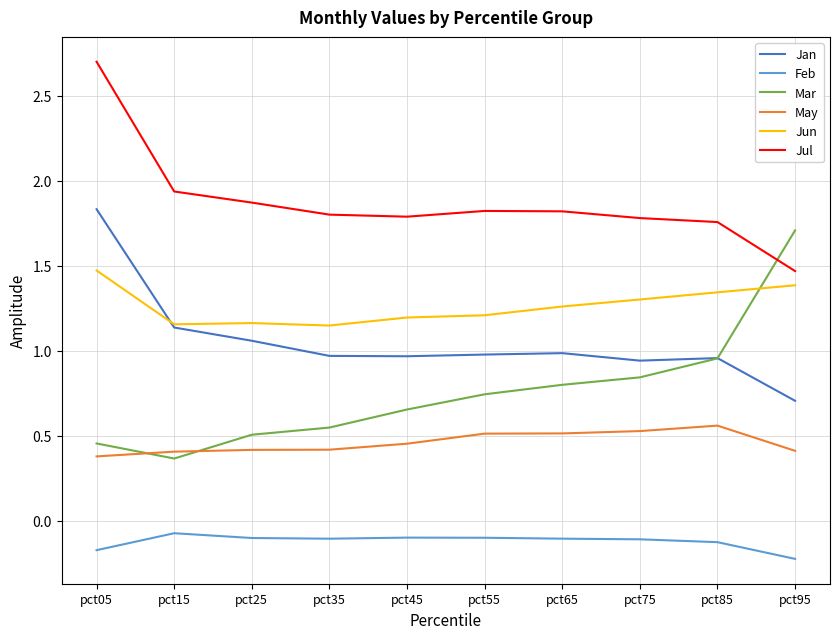

The value of Mar at pct25 is 0.5. True or false?

True